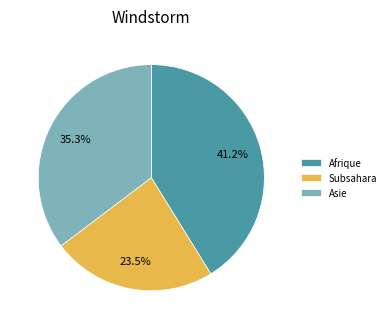

Is it true that Asie is 42% of the pie?

False